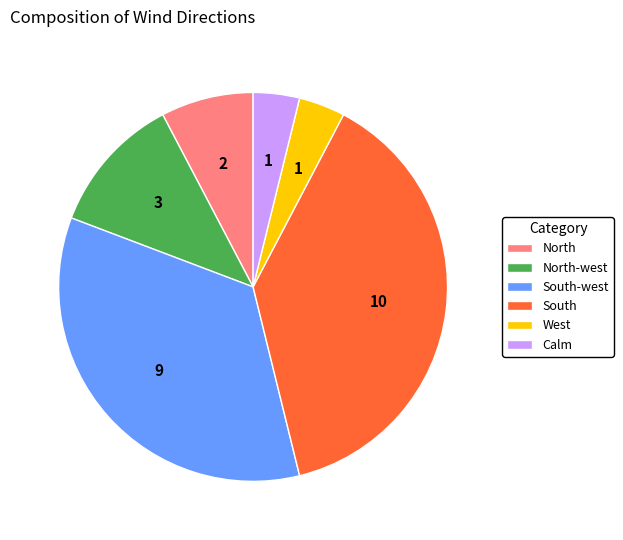

The North-west slice represents 24% of the pie. True or false?

False